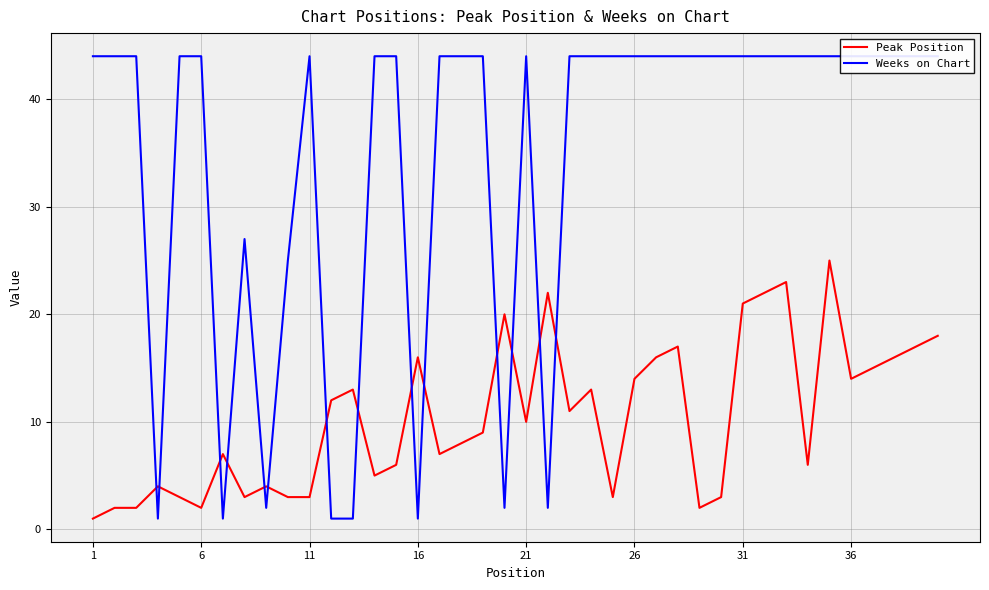

What is the maximum value for Peak Position?

25